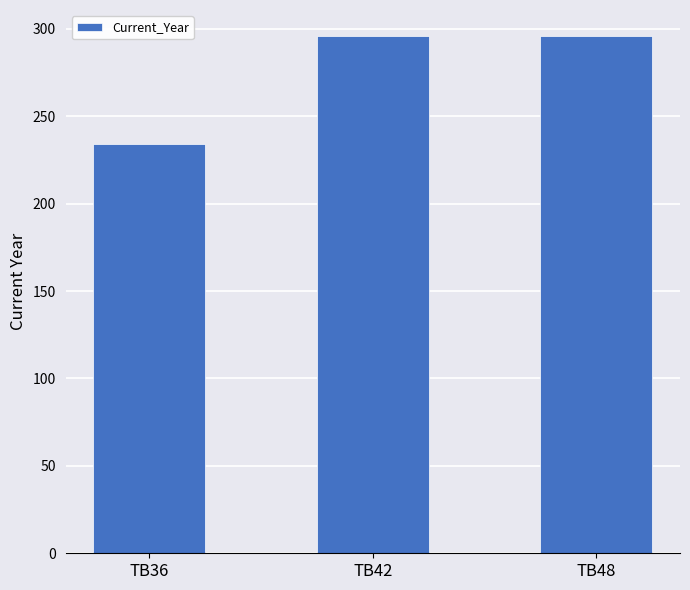

The chart shows a value of 296 at TB48. True or false?

True